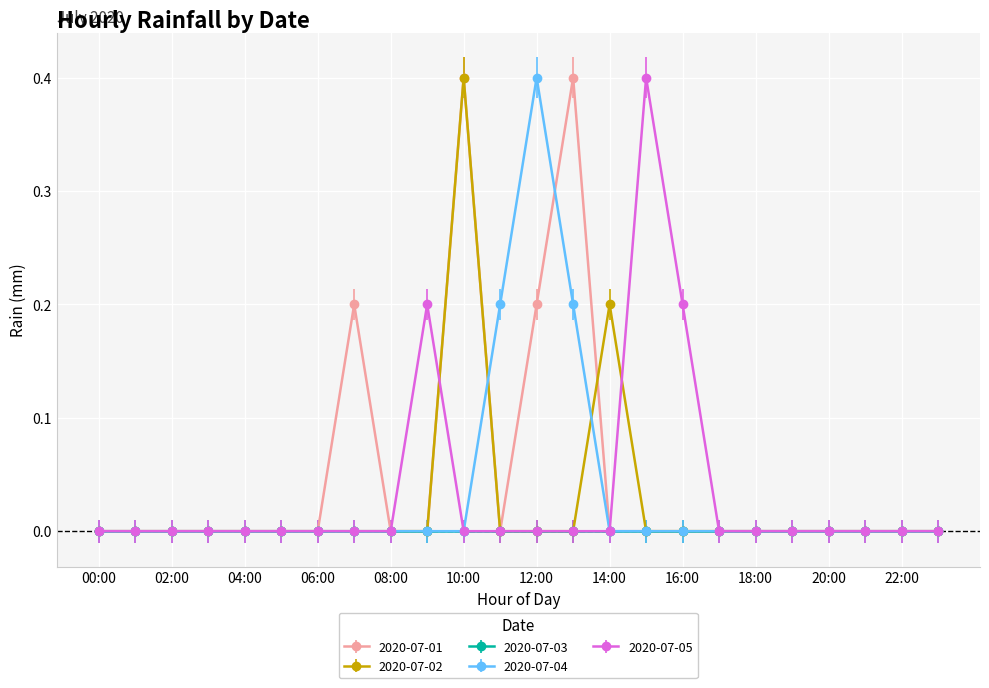

What is the maximum value for 2020-07-05?

0.4